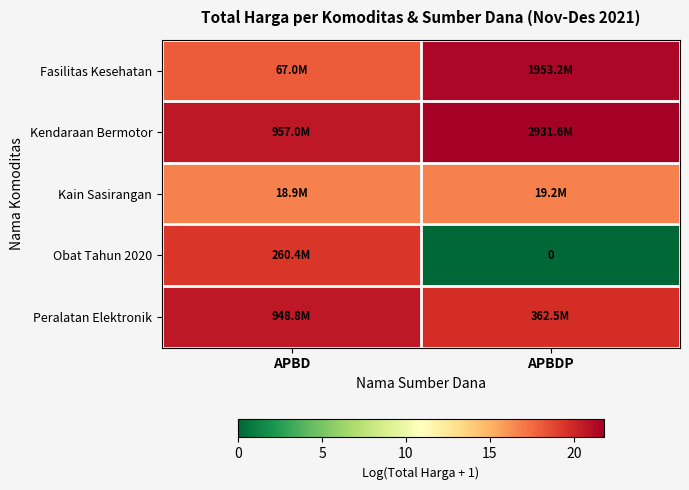

Where does the Fasilitas Kesehatan series first go above 21?

APBDP